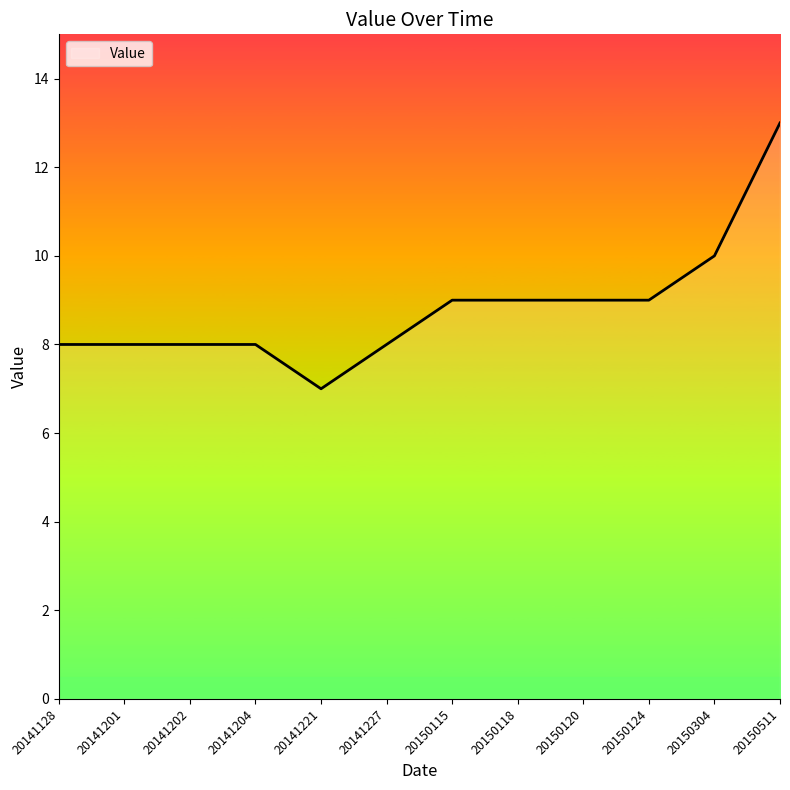

Is this an area chart (filled region under the line)?

No